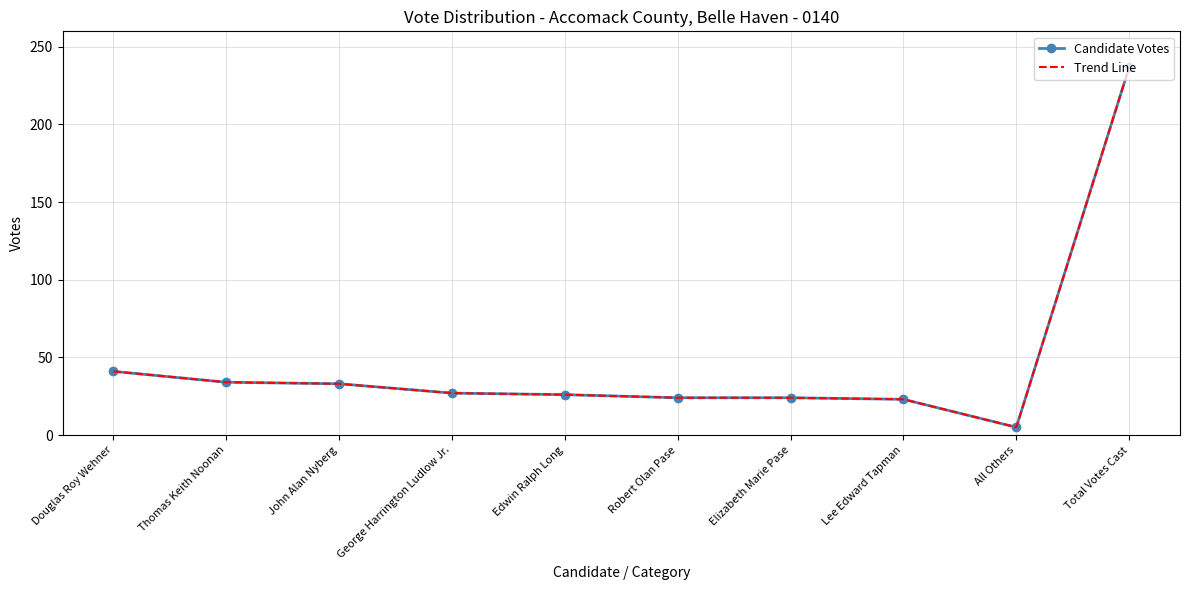

Reading left to right, extract all data points from this chart.

Candidate Votes: Douglas Roy Wehner=41	Thomas Keith Noonan=34	John Alan Nyberg=33	George Harrington Ludlow Jr.=27	Edwin Ralph Long=26	Robert Olan Pase=24	Elizabeth Marie Pase=24	Lee Edward Tapman=23	All Others=5	Total Votes Cast=237
Trend Line: Douglas Roy Wehner=41	Thomas Keith Noonan=34	John Alan Nyberg=33	George Harrington Ludlow Jr.=27	Edwin Ralph Long=26	Robert Olan Pase=24	Elizabeth Marie Pase=24	Lee Edward Tapman=23	All Others=5	Total Votes Cast=237